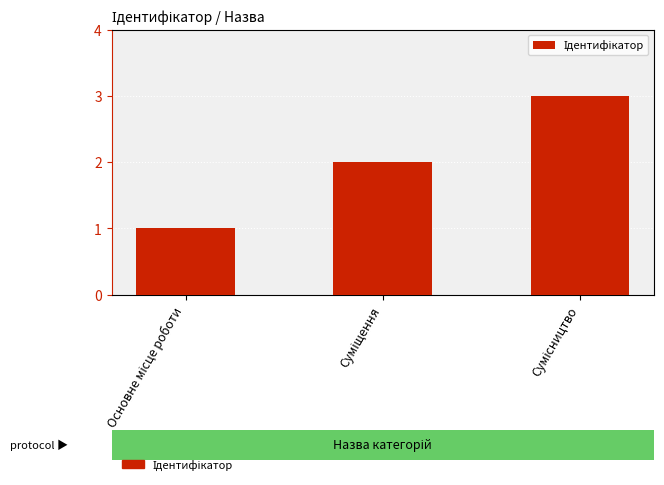

How many values are between 1 and 3?

3